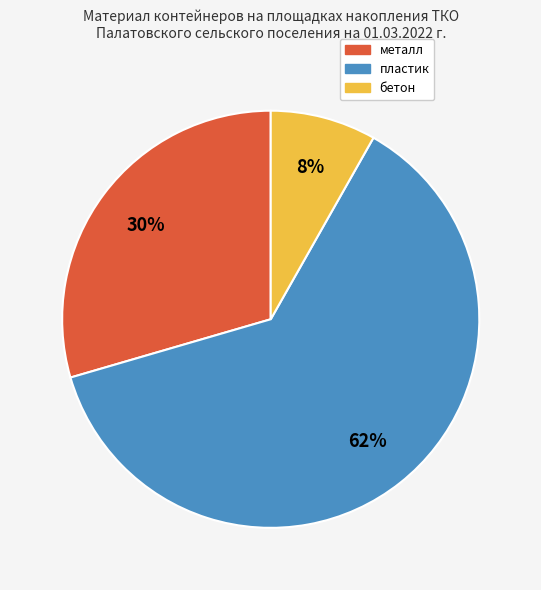

Does металл account for over 50% of the chart?

No